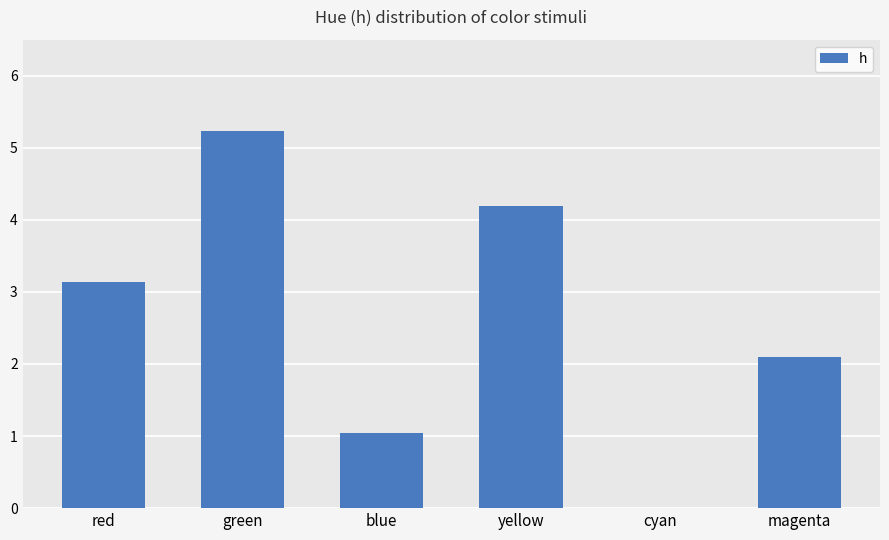

What is the maximum value shown in the chart?

5.2